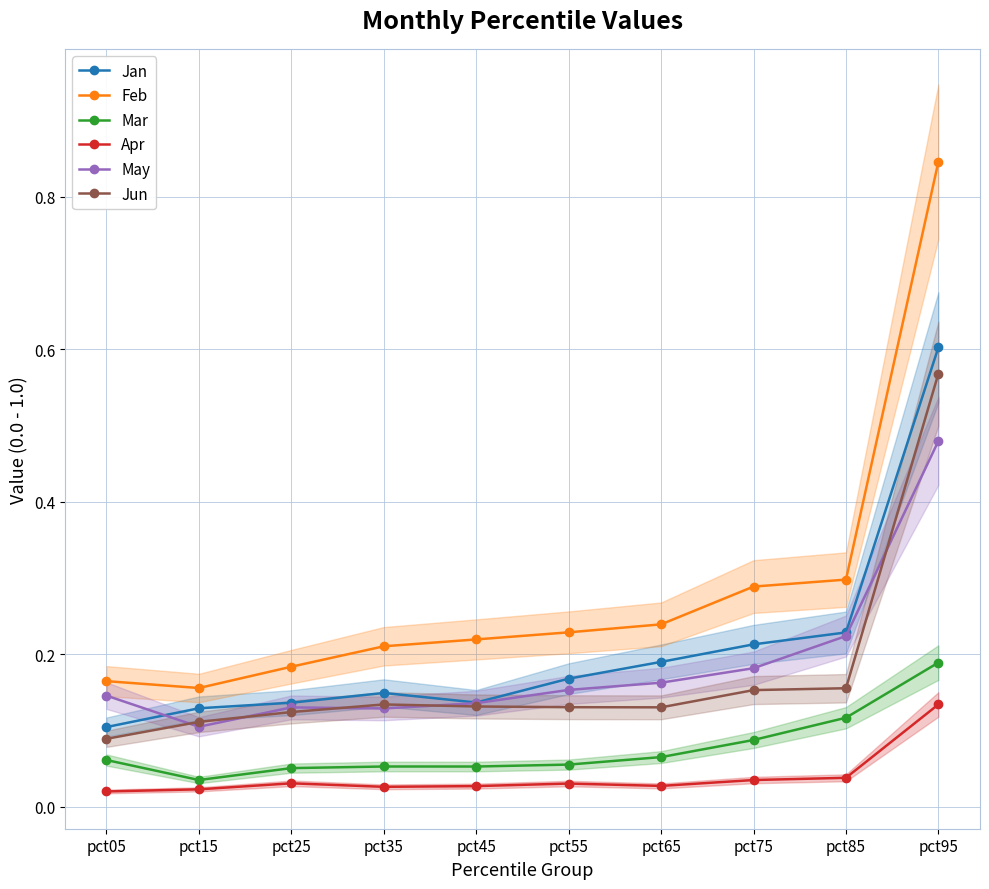

What is the sum of all Jun values?

1.7